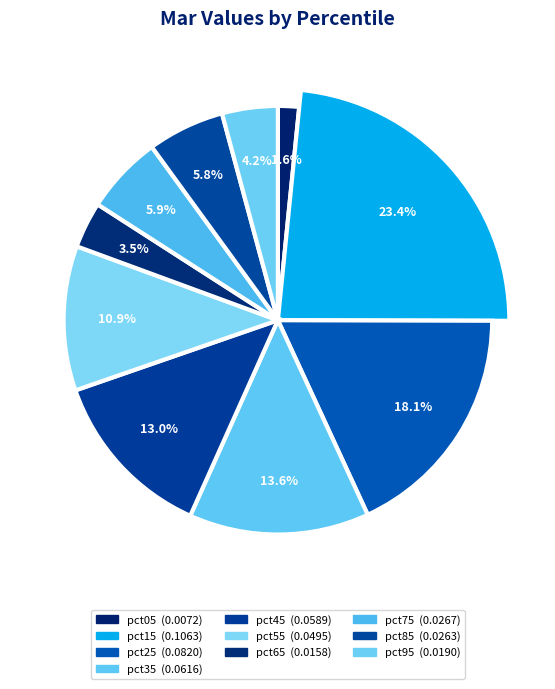

Count the number of slices in the pie.

10